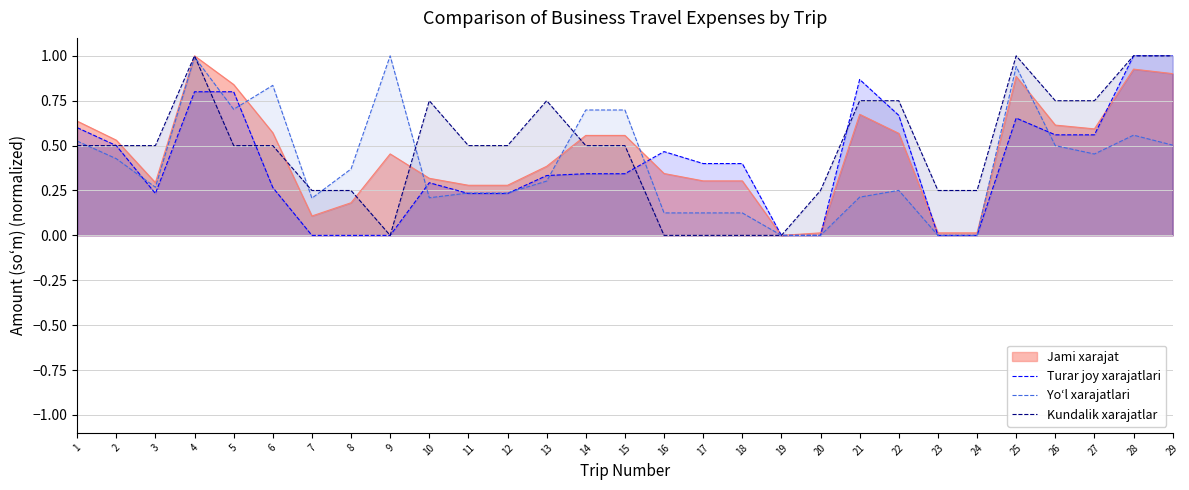

Is it true that Turar joy xarajatlari equals 1.0 at 25?

False